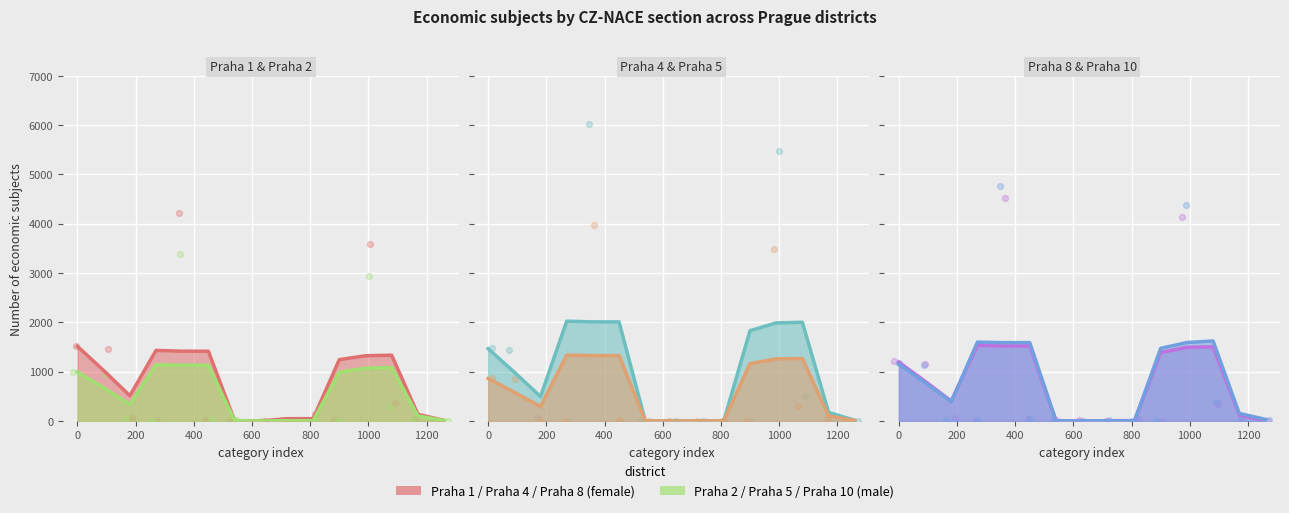

At how many categories does at least one series exceed 4100?

2